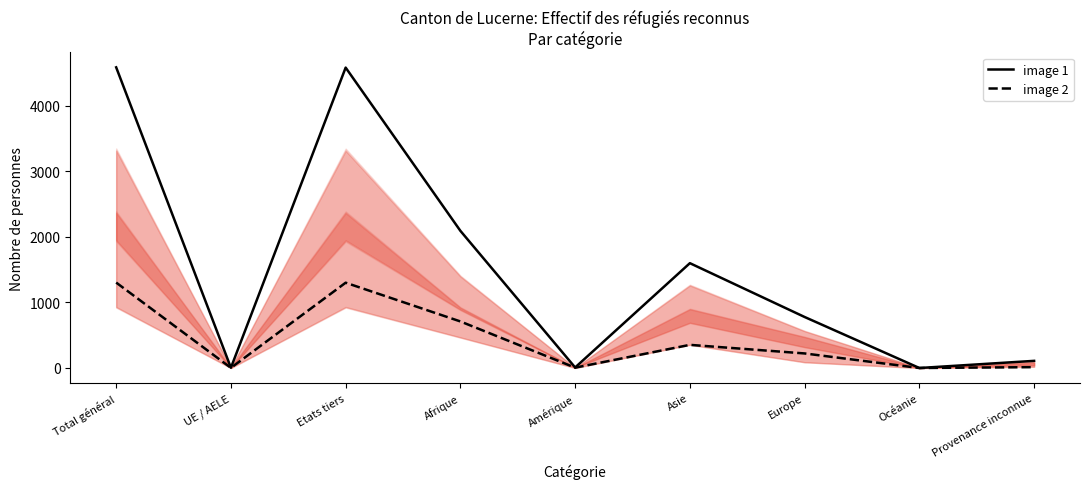

At which category is the sum across all series the highest?

Total général